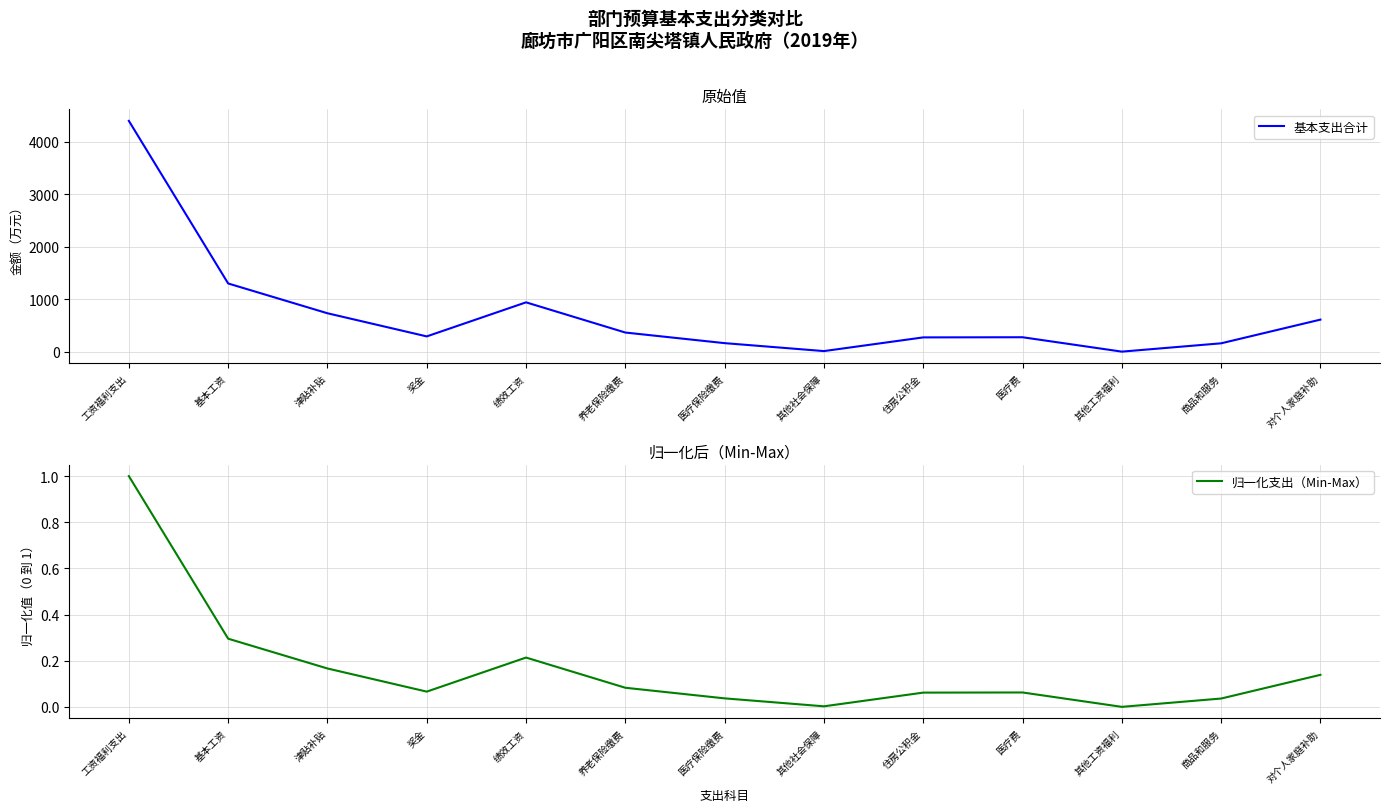

True or false: 基本支出合计 has more than 2 interior local peaks.

False